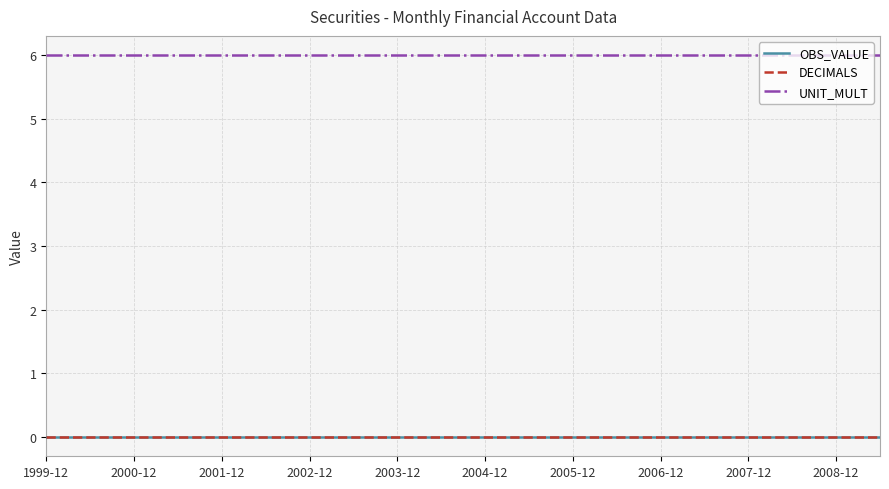

Which series has the widest spread of values?

OBS_VALUE